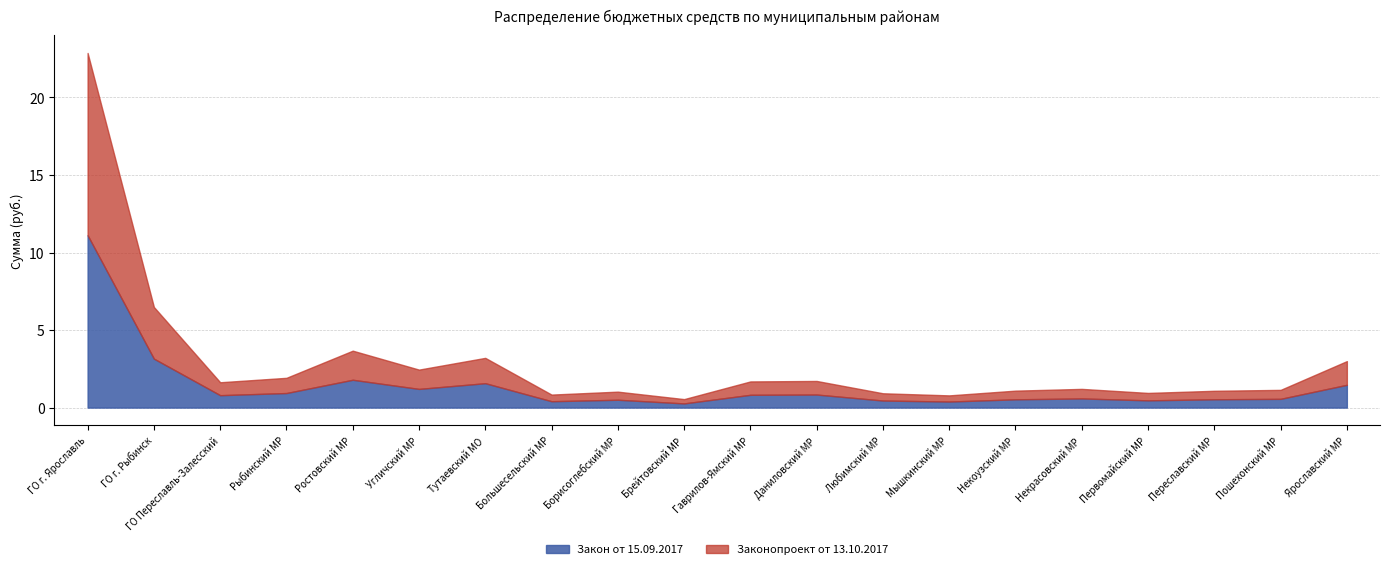

Which category has the lowest value across all series?

Брейтовский МР